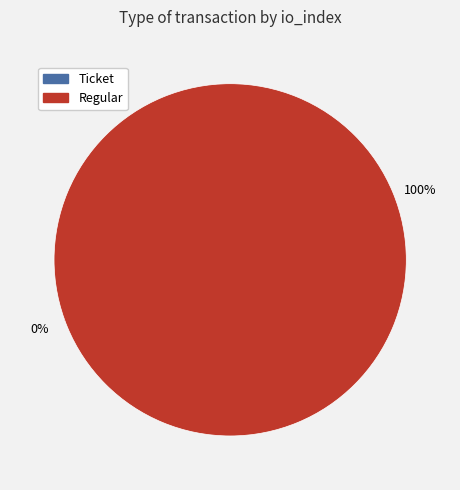

Combined, do Ticket and Regular account for over 50%?

Yes